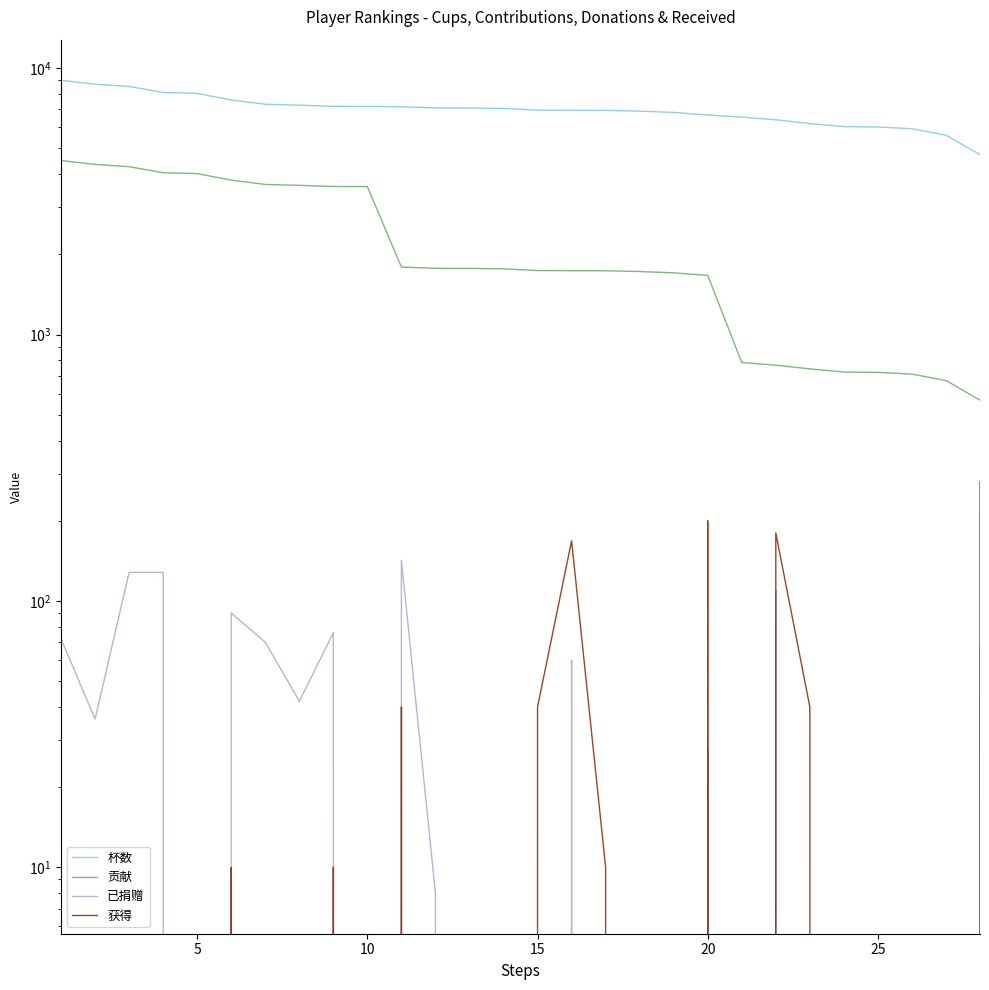

True or false: 杯数 has more than 2 interior local peaks.

False